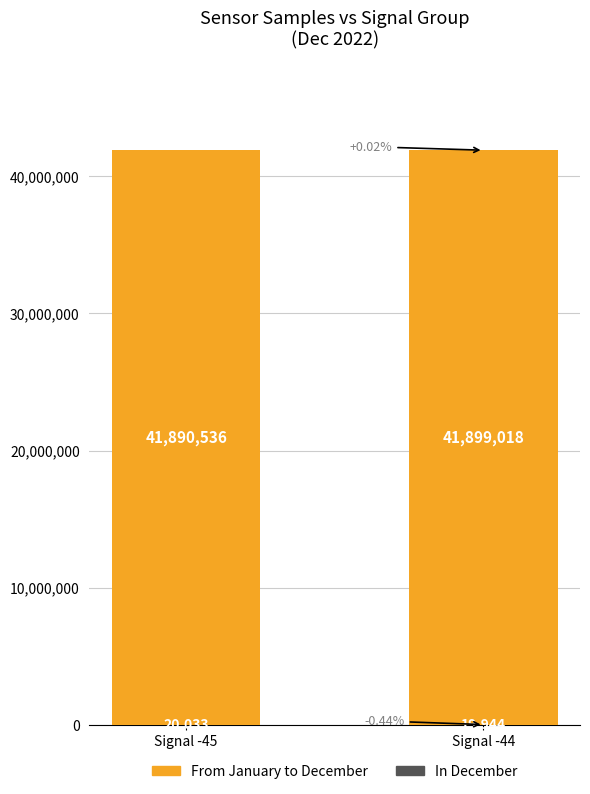

Rank the categories by From January to December value from highest to lowest.

Signal -44, Signal -45